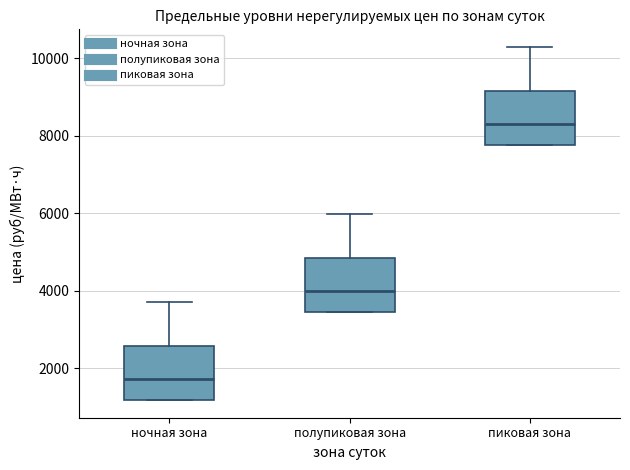

Which box's median line is the highest?

пиковая зона